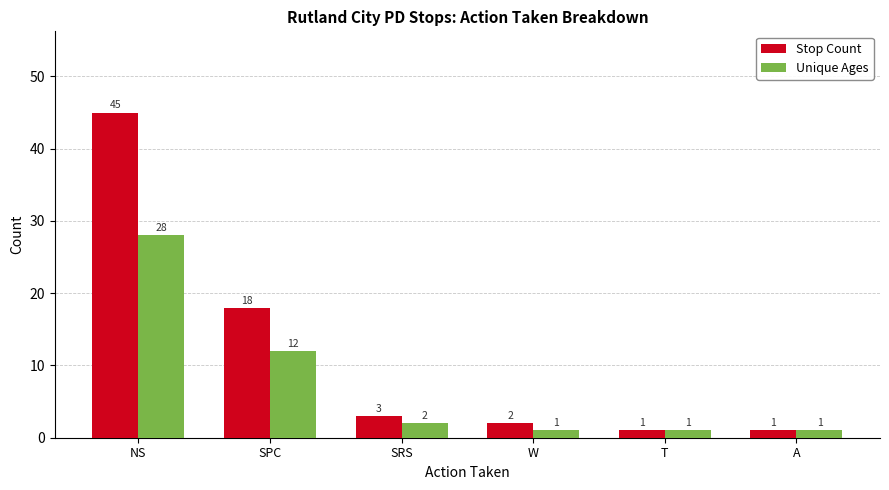

What is the difference between the Unique Ages values at NS and SPC?

16